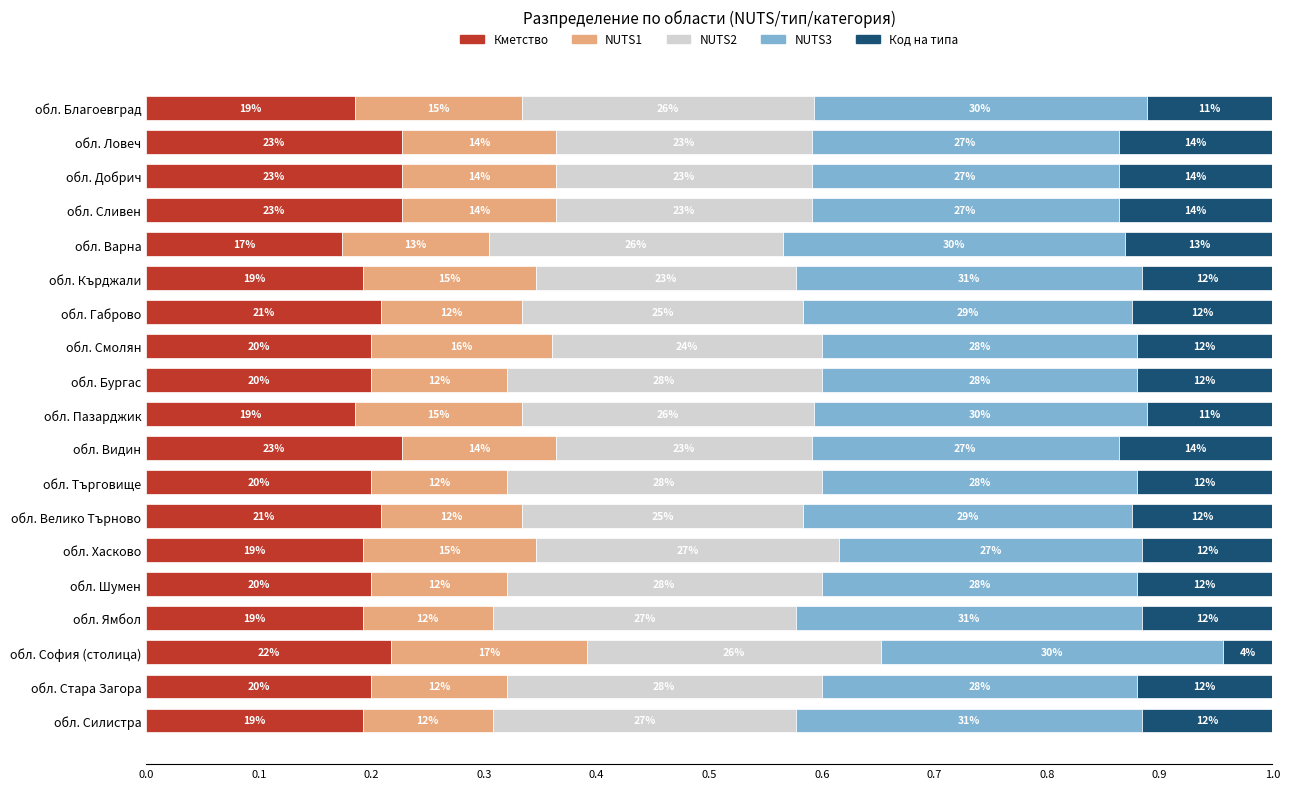

At how many categories does at least one series exceed 0?

19